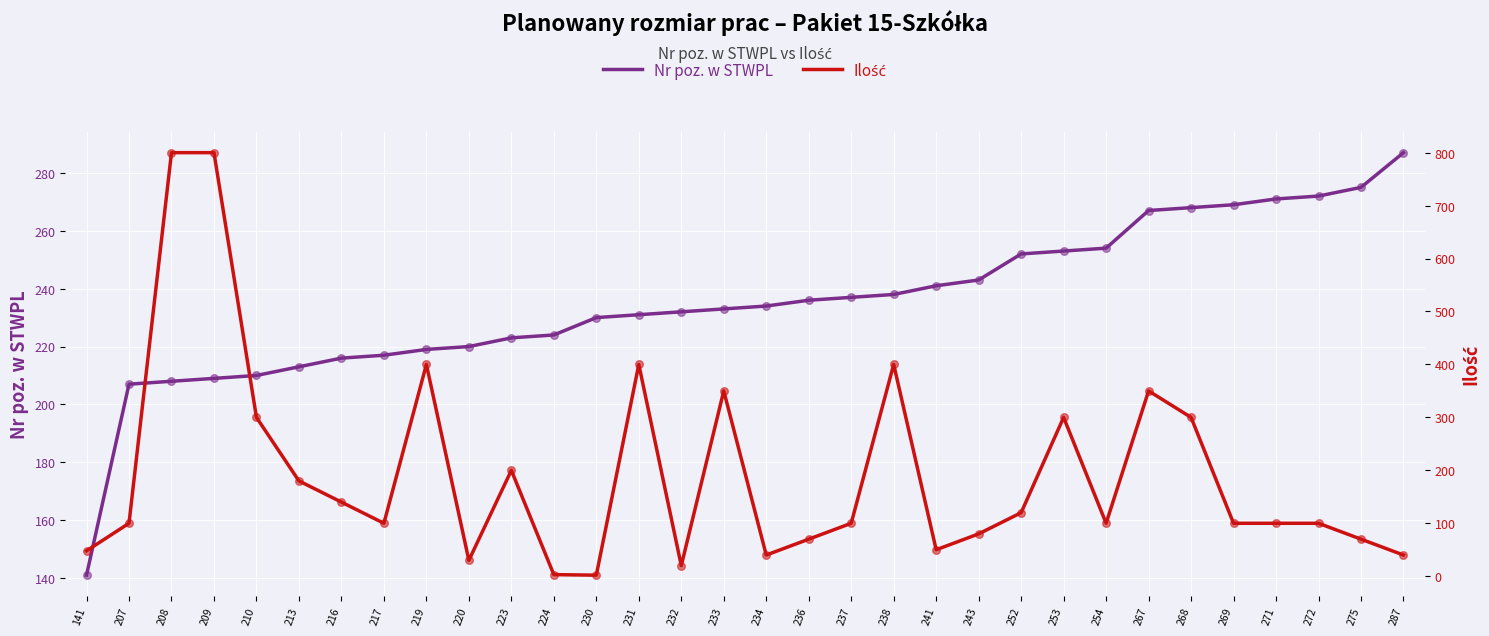

Which series reaches the minimum Y coordinate?

Ilość